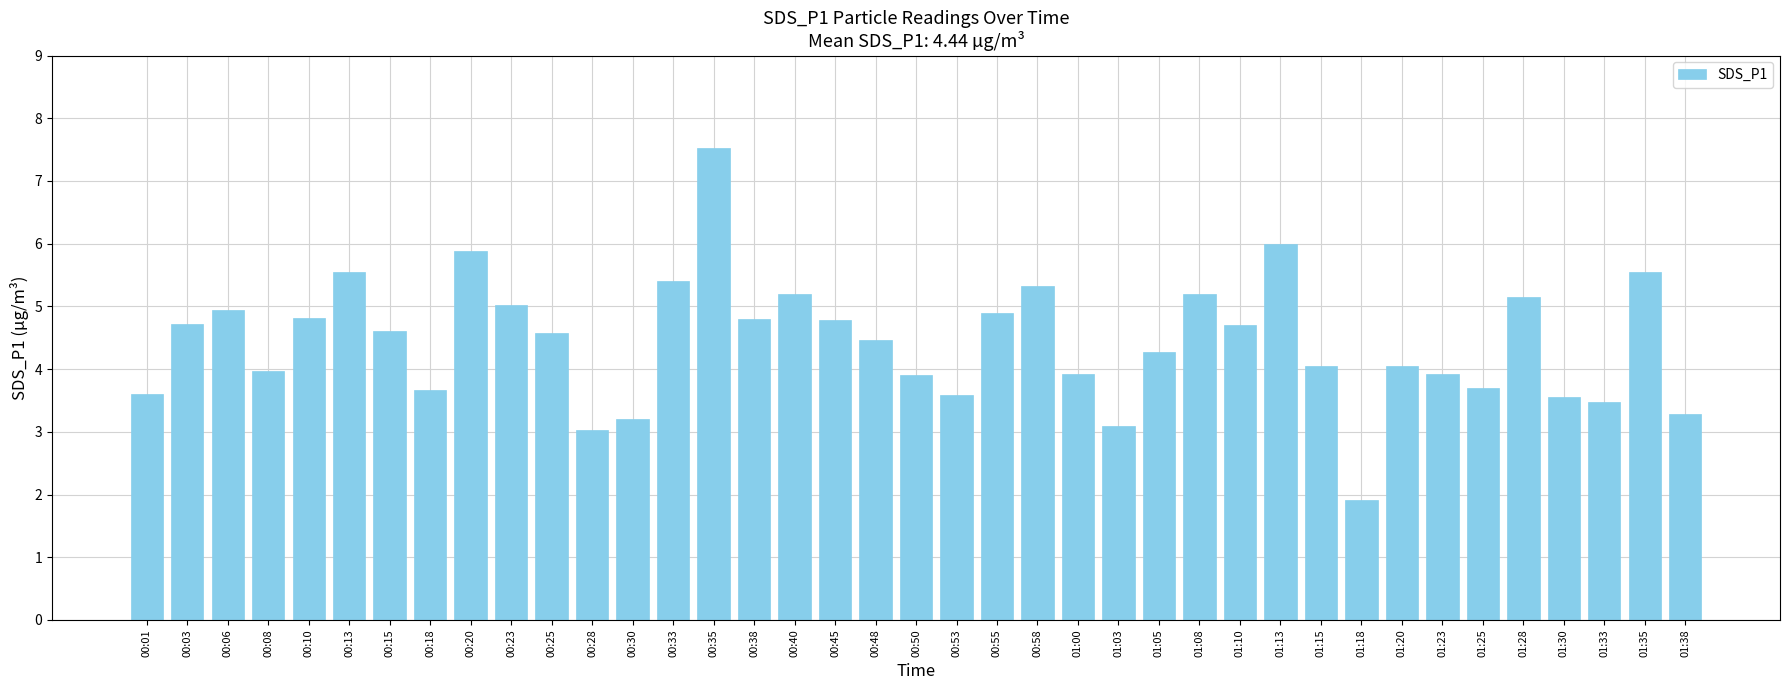

What is the label of the 5th bar from the right?

01:28